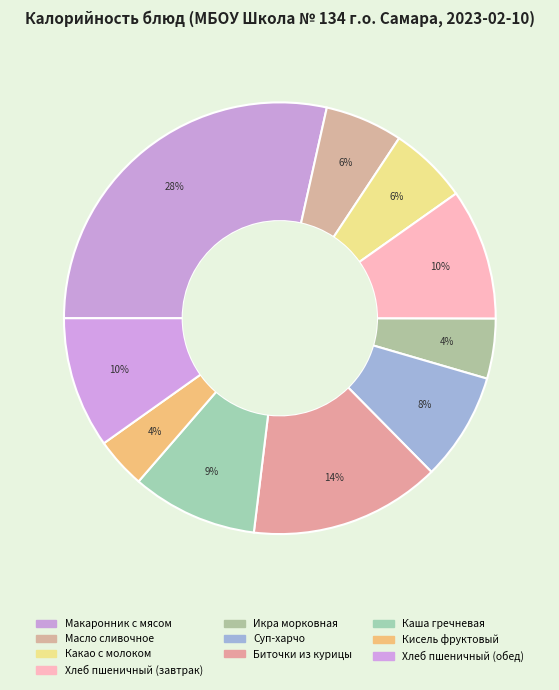

How many slices are in this pie chart?

10